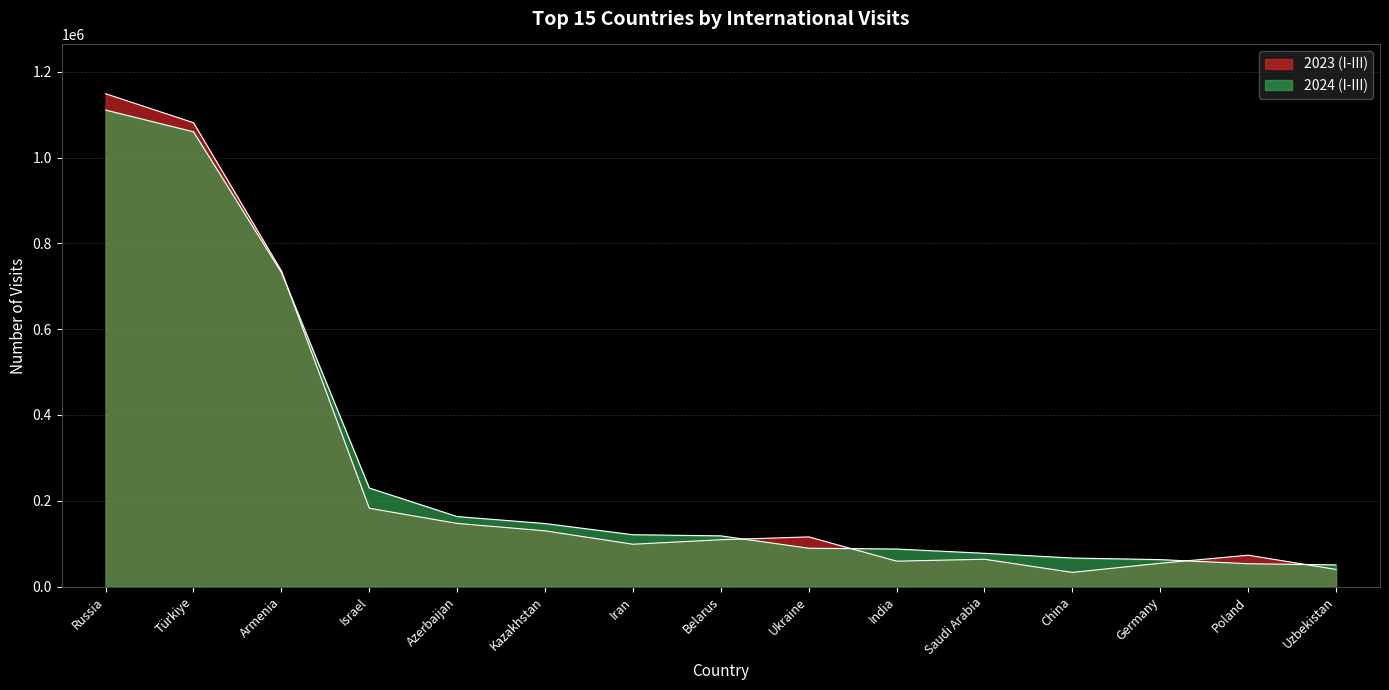

What is the sum of the 2023 (I-III) values at Iran and Azerbaijan?

245874